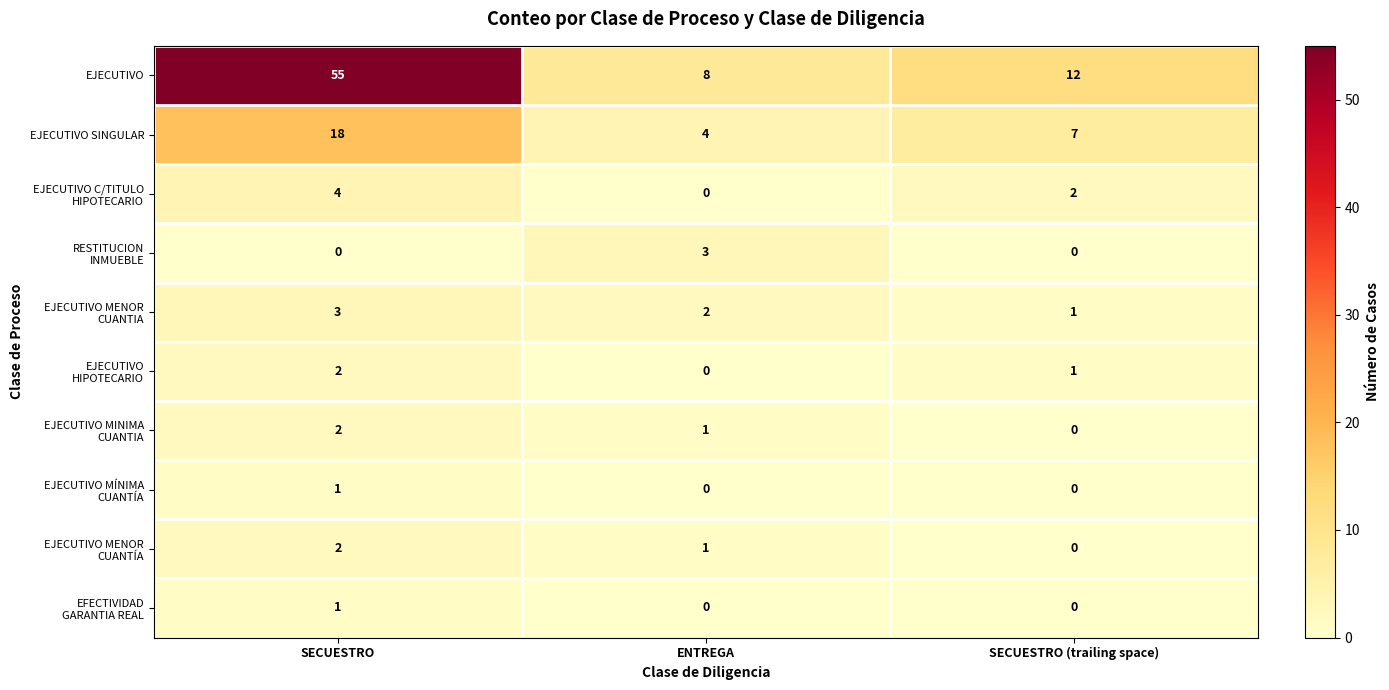

What is the difference between the second highest and minimum values in the EJECUTIVO series?

4